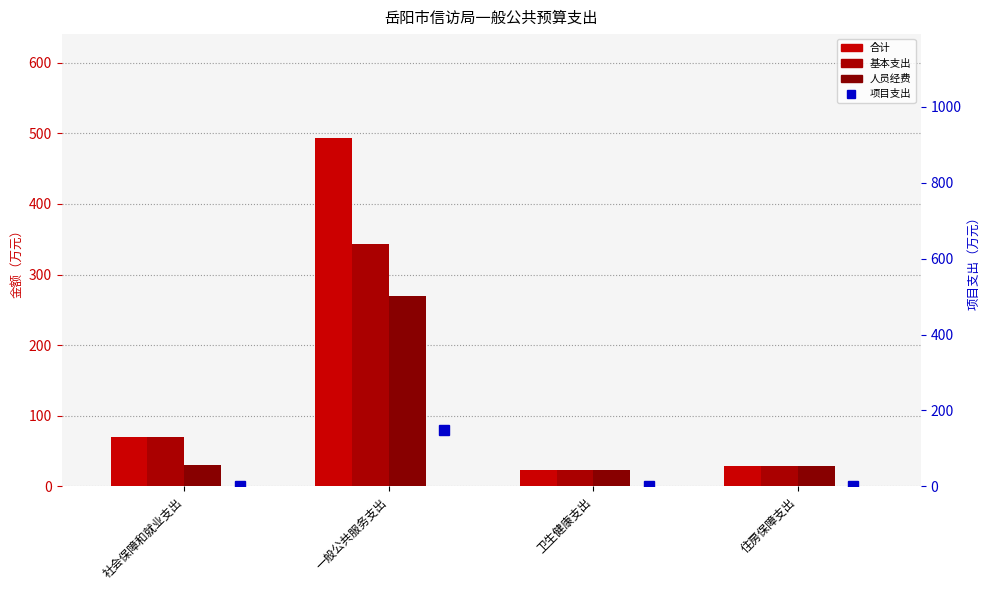

Which label corresponds to the largest value in the chart?

一般公共服务支出